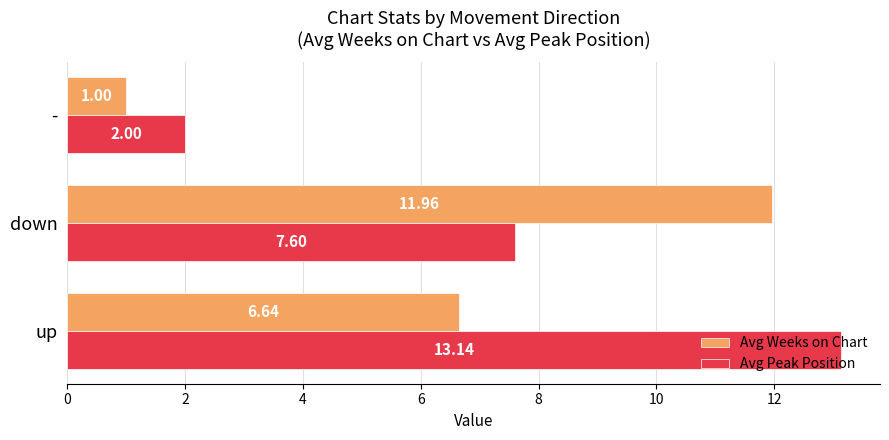

Which series has the largest total across all categories?

Avg Peak Position